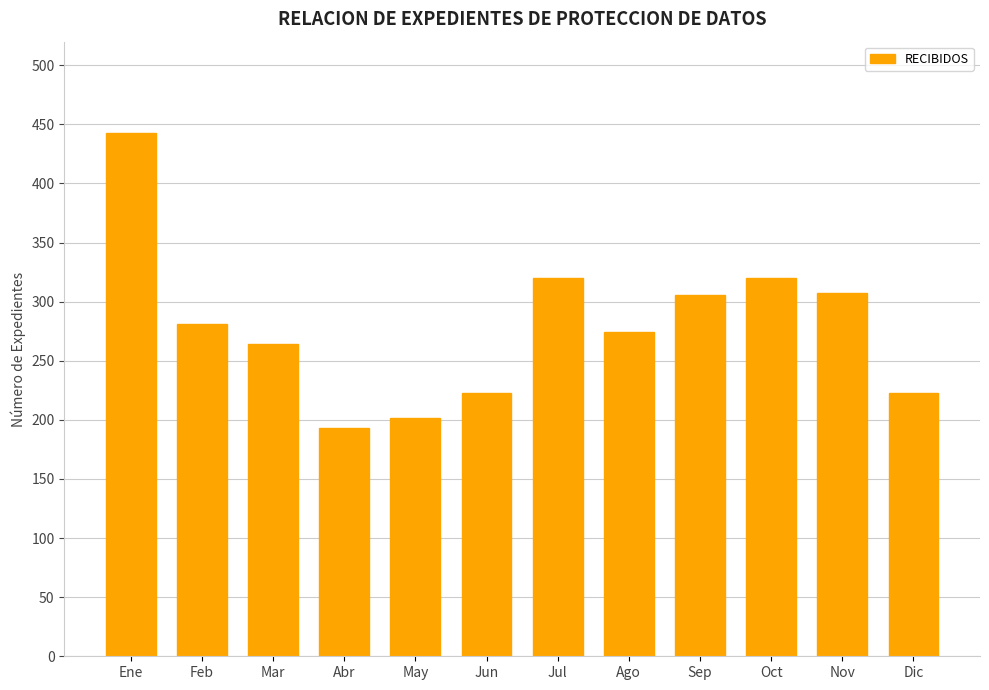

Is it true that the value at Ene is 255?

False